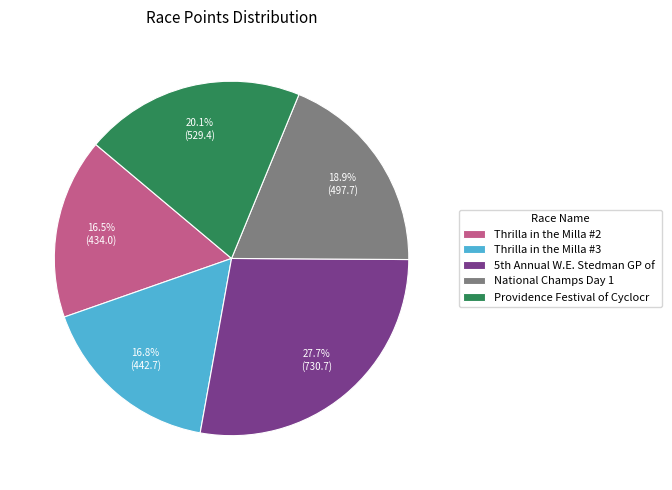

Between Thrilla in the Milla #2 and Providence Festival of Cyclocr, which is larger?

Providence Festival of Cyclocr